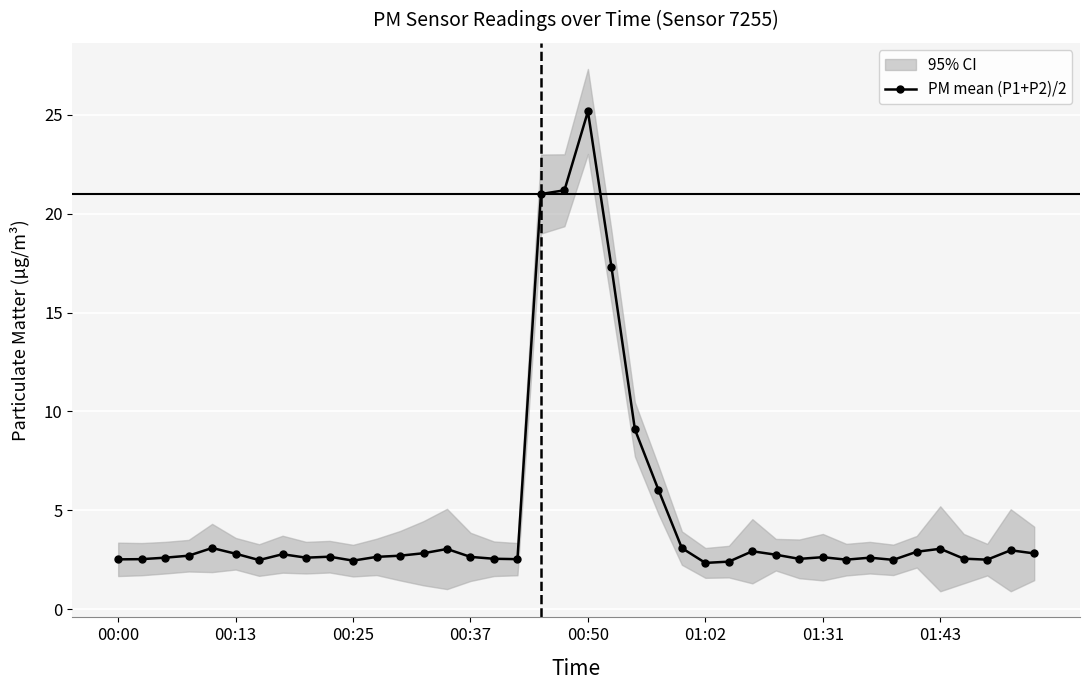

What is the sum of the values at 38 and 27?

5.9